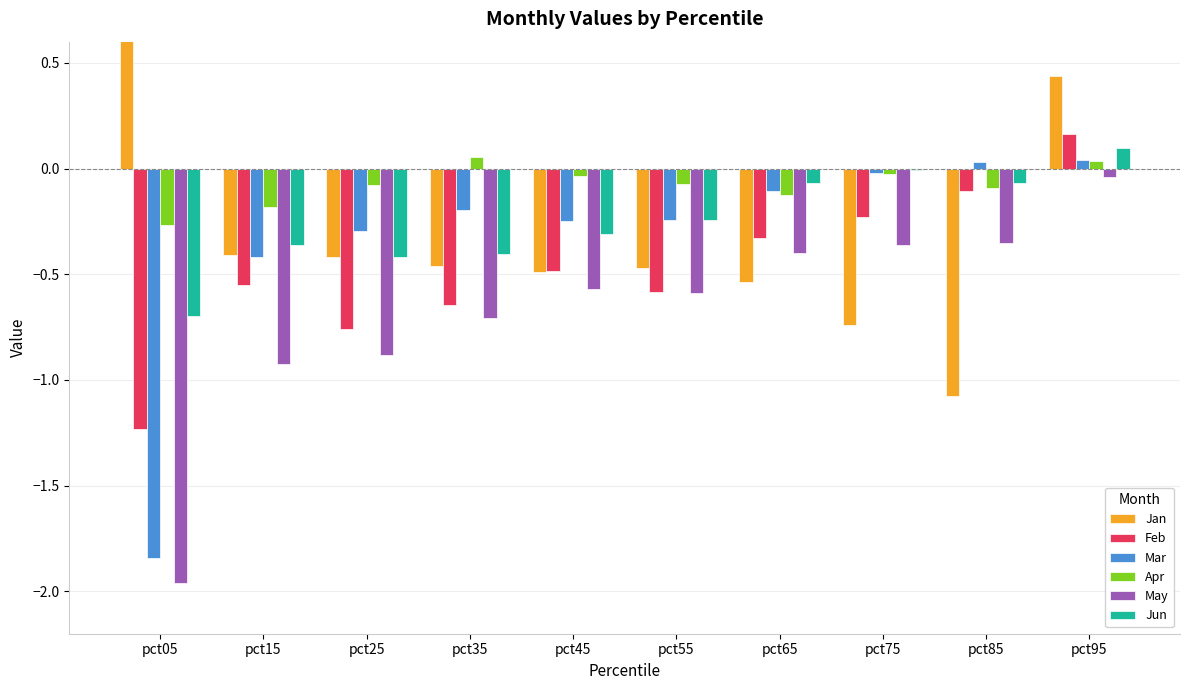

What is the difference between the second highest and minimum values in the Apr series?

0.3